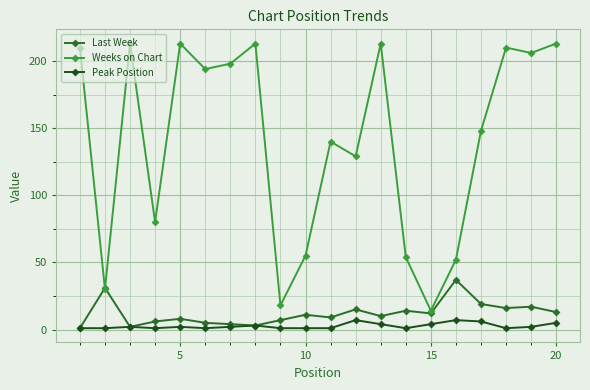

Does the chart have visible grid lines?

Yes